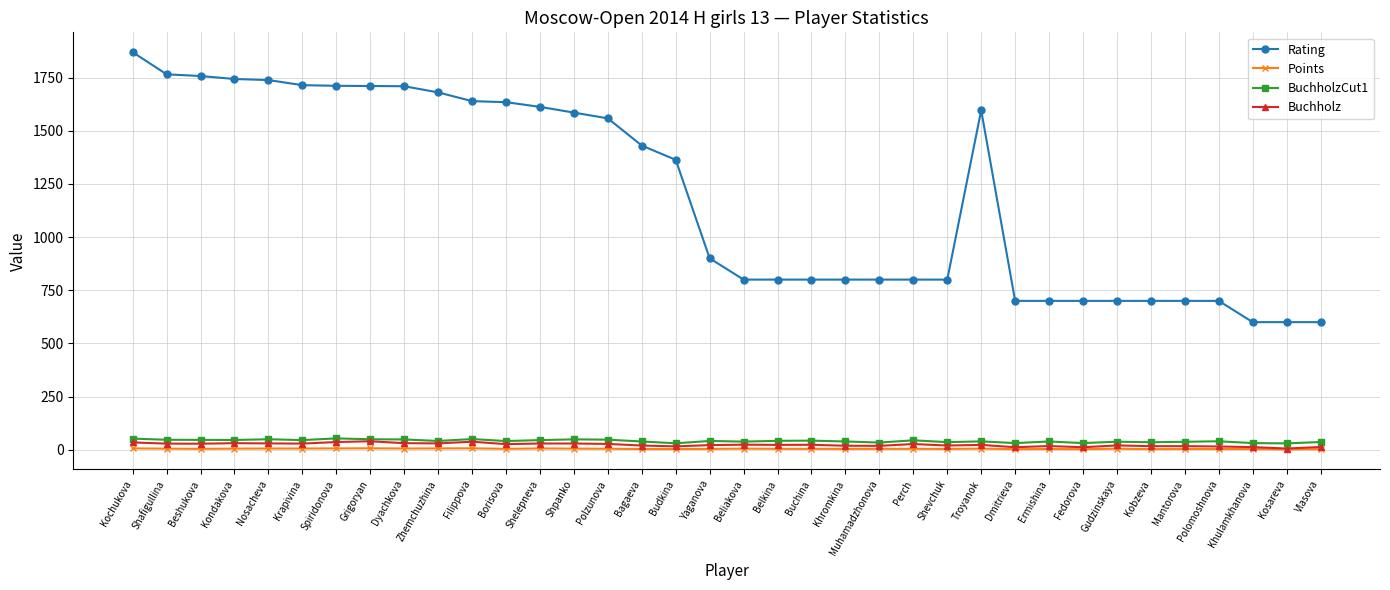

How many categories are shown in the chart?

36